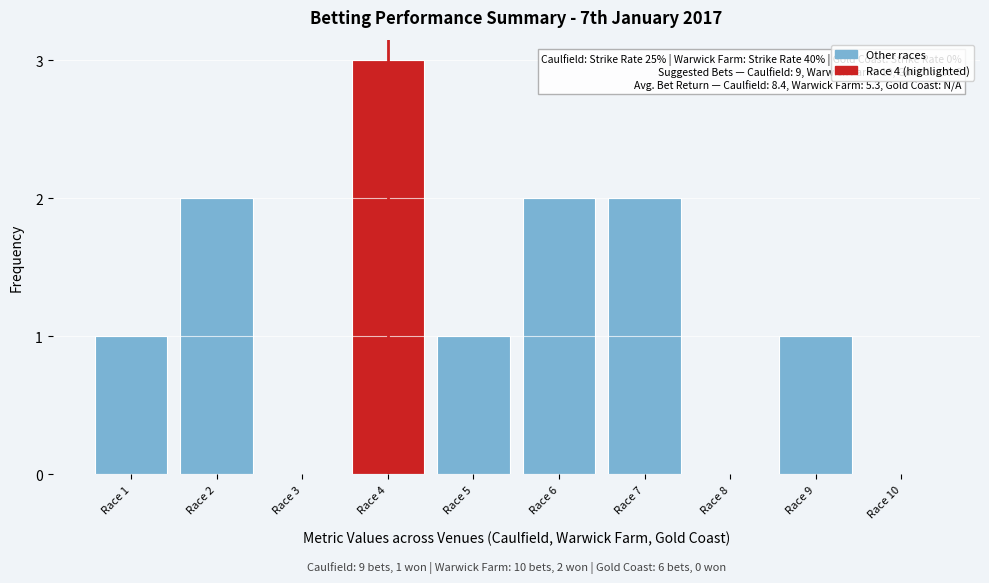

Reading right to left, list all the values displayed in this chart.

Race 10=0	Race 9=1	Race 8=0	Race 7=2	Race 6=2	Race 5=1	Race 4=3	Race 3=0	Race 2=2	Race 1=1